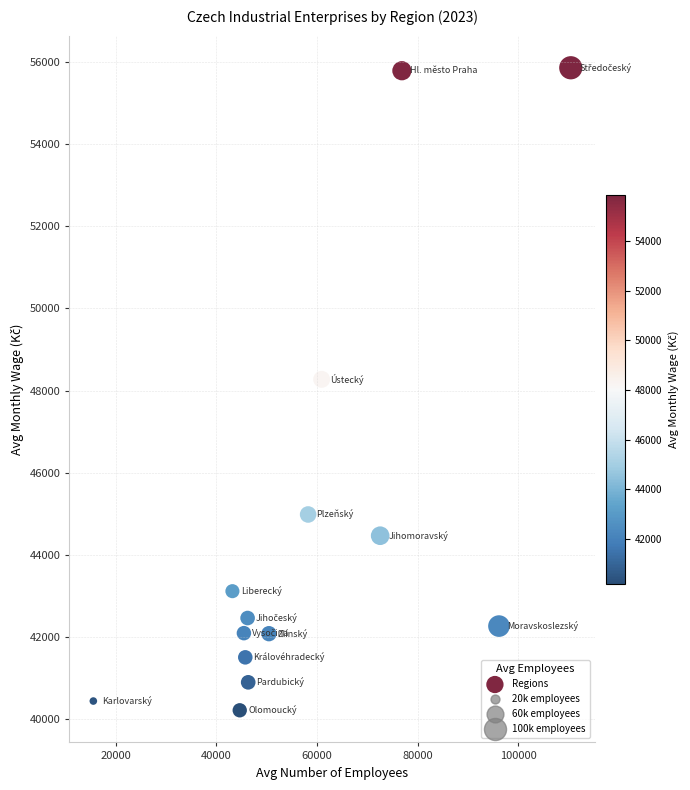

What Y value in the scatter plot is closest to 48039?

48275